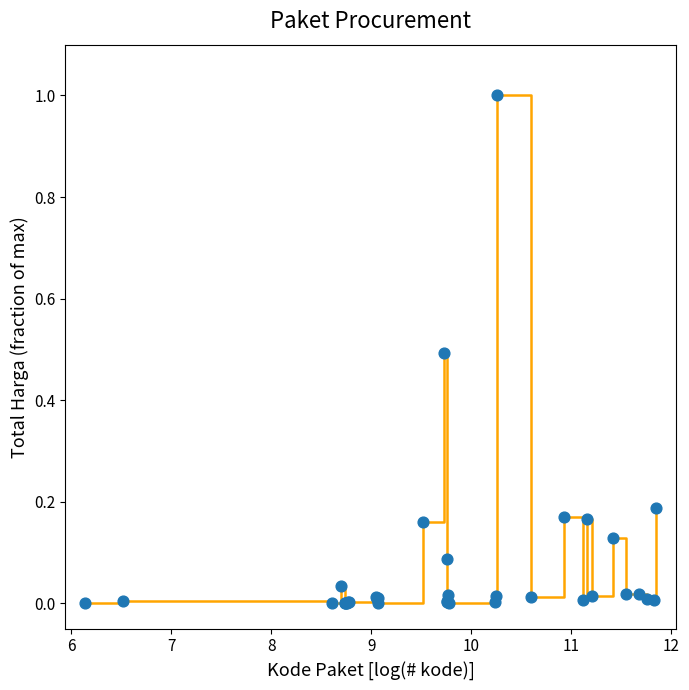

What is the difference between the maximum and minimum values?

1.0